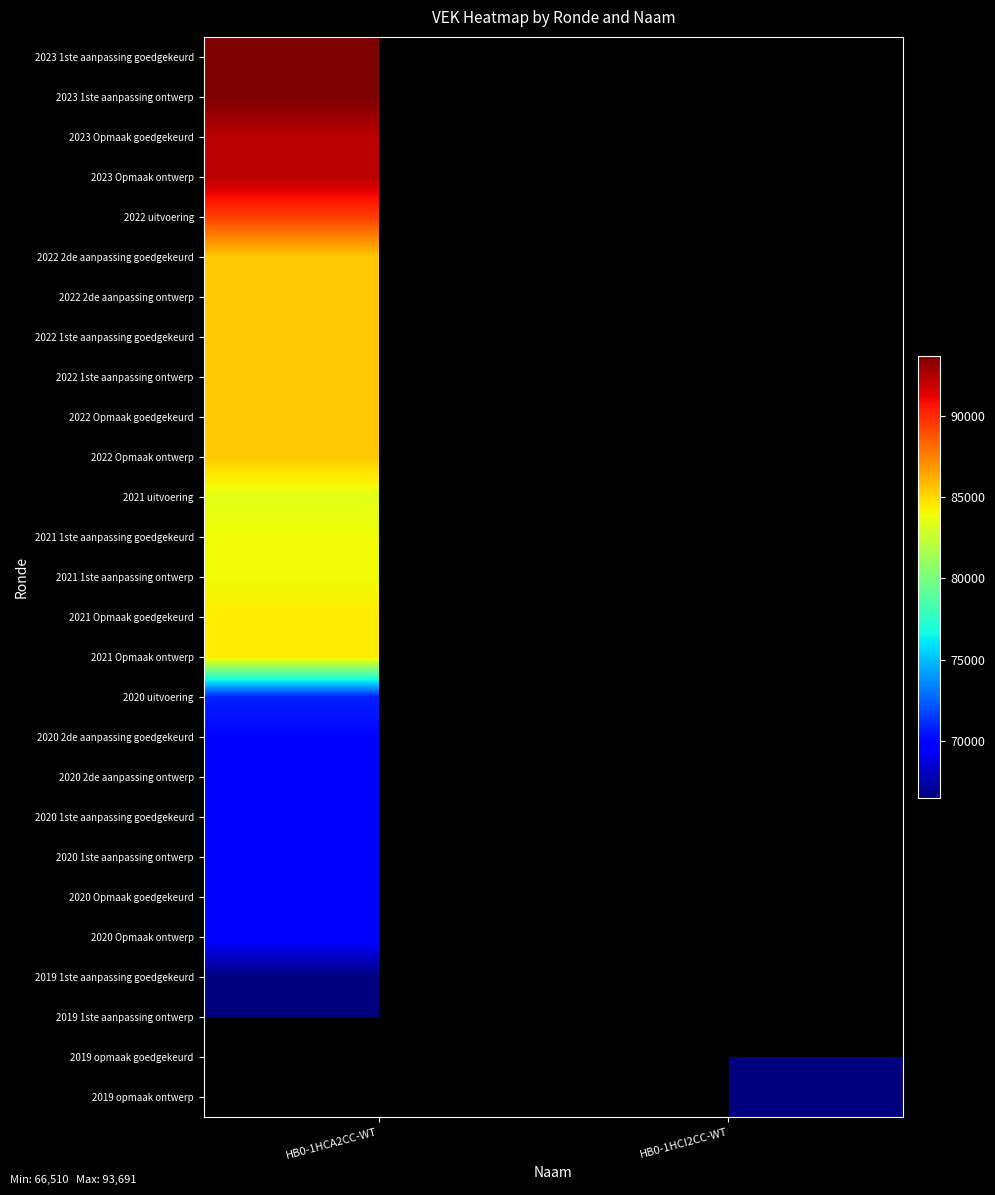

List the series in order of their peak value, highest first.

2023 1ste aanpassing goedgekeurd, 2023 1ste aanpassing ontwerp, 2023 Opmaak goedgekeurd, 2023 Opmaak ontwerp, 2022 uitvoering, 2022 2de aanpassing goedgekeurd, 2022 2de aanpassing ontwerp, 2022 1ste aanpassing goedgekeurd, 2022 1ste aanpassing ontwerp, 2022 Opmaak goedgekeurd, 2022 Opmaak ontwerp, 2021 Opmaak goedgekeurd, 2021 Opmaak ontwerp, 2020 uitvoering, 2020 2de aanpassing goedgekeurd, 2020 2de aanpassing ontwerp, 2020 1ste aanpassing goedgekeurd, 2020 1ste aanpassing ontwerp, 2020 Opmaak goedgekeurd, 2020 Opmaak ontwerp, 2019 1ste aanpassing goedgekeurd, 2019 1ste aanpassing ontwerp, 2019 opmaak goedgekeurd, 2019 opmaak ontwerp, 2021 1ste aanpassing goedgekeurd, 2021 1ste aanpassing ontwerp, 2021 uitvoering